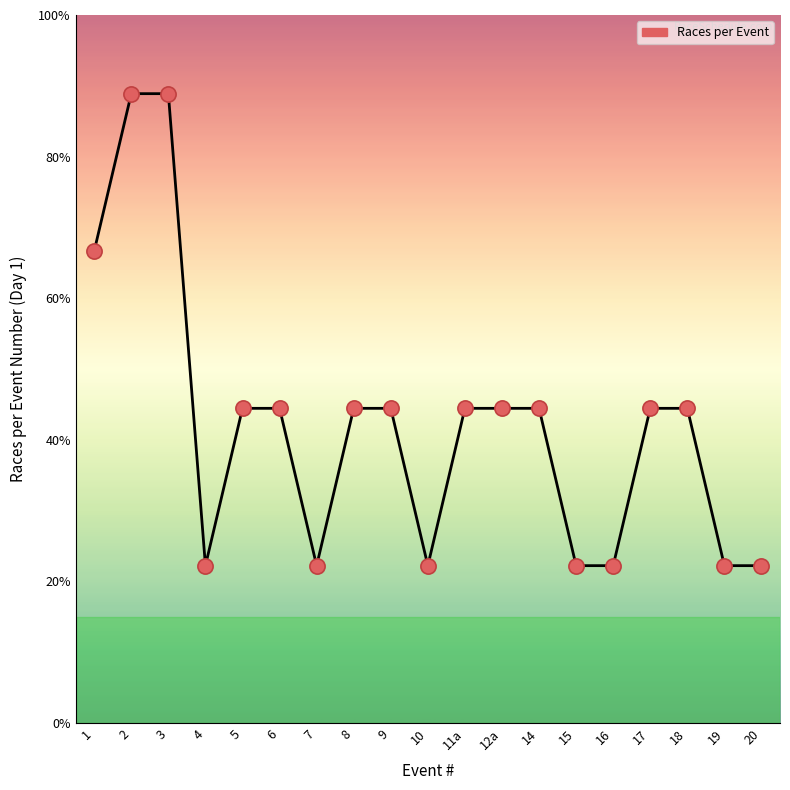

Which has a higher value, 2 or 4?

2